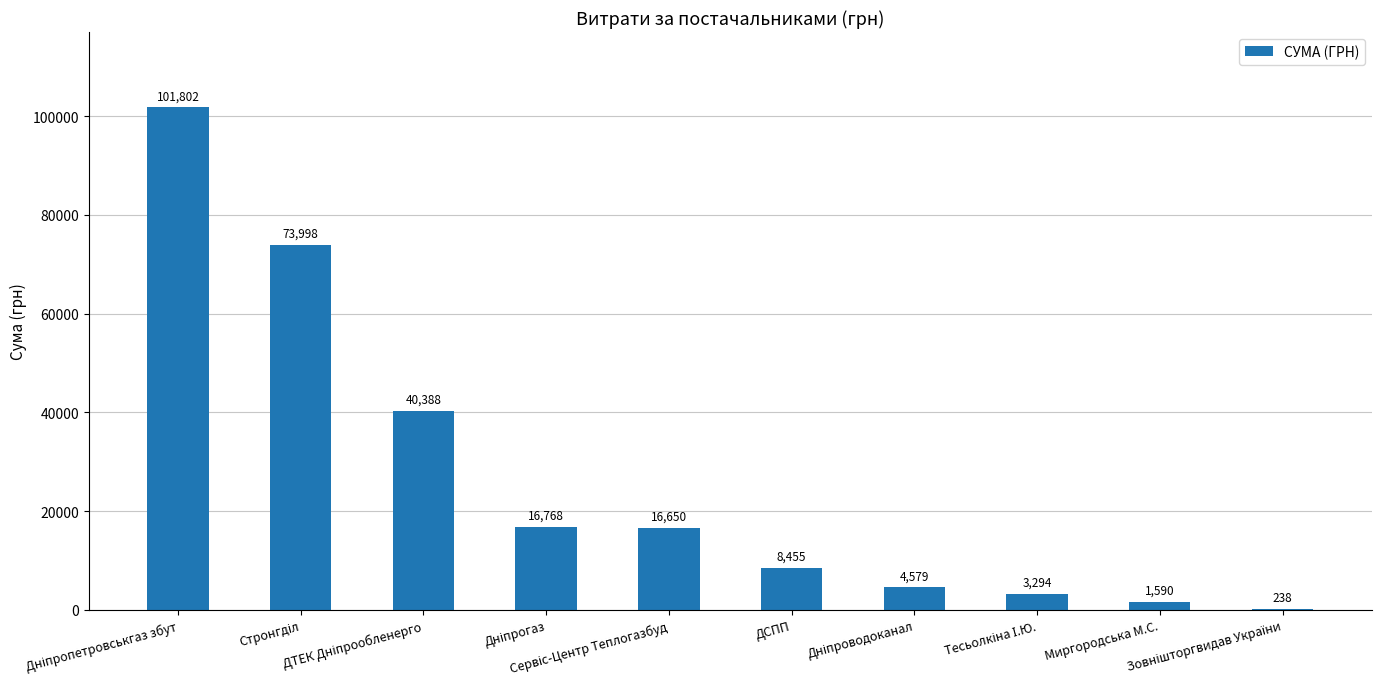

Count the number of data series in this chart.

1